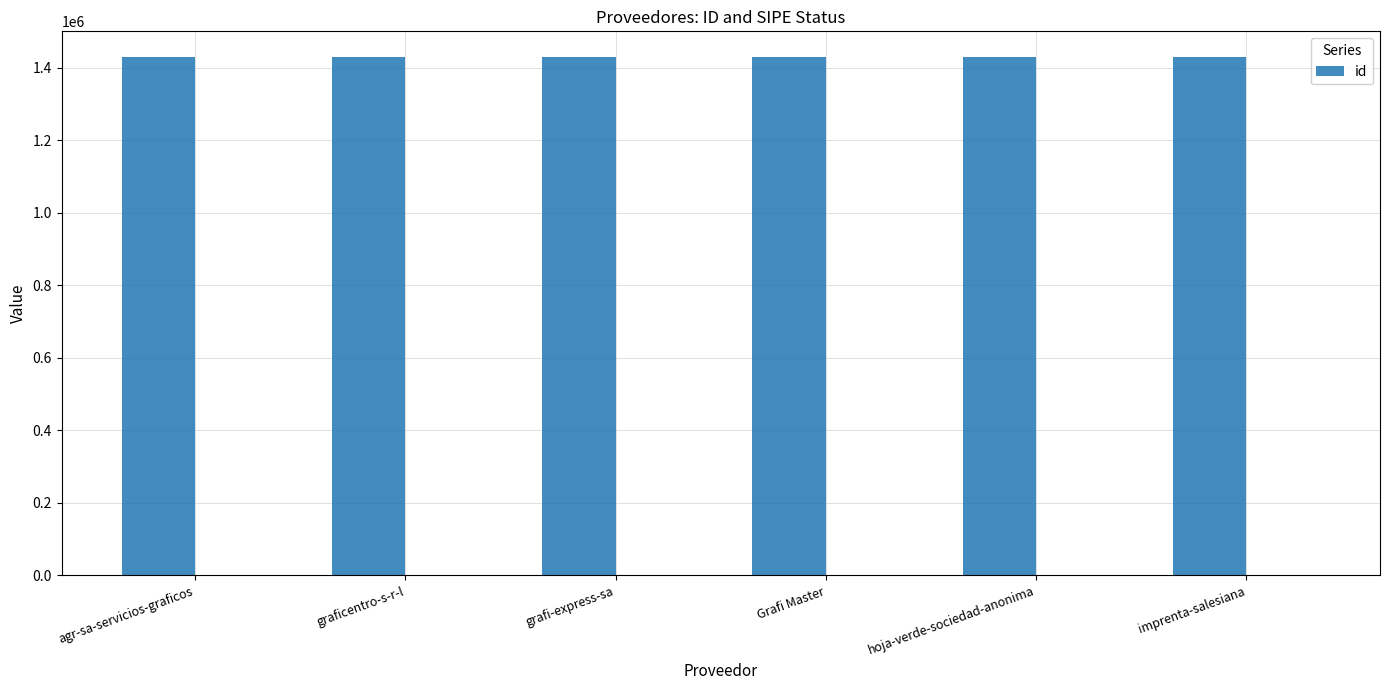

Does the chart contain any negative values?

No